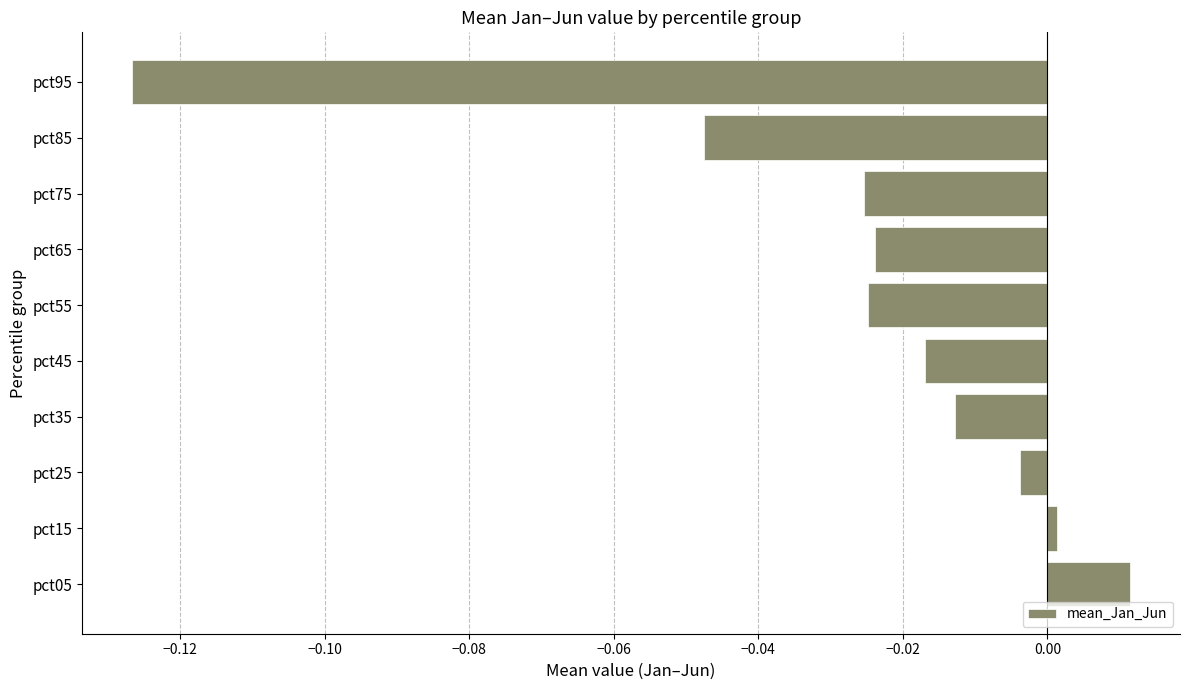

What is the sum of all values?

-0.3